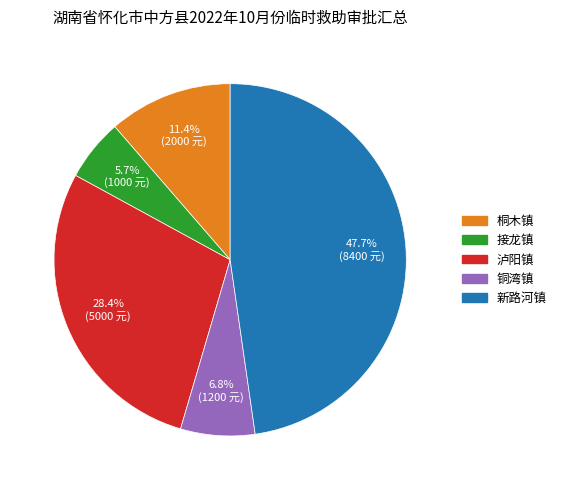

Approximately how many times larger is the value at 接龙镇 compared to 铜湾镇?

0.8